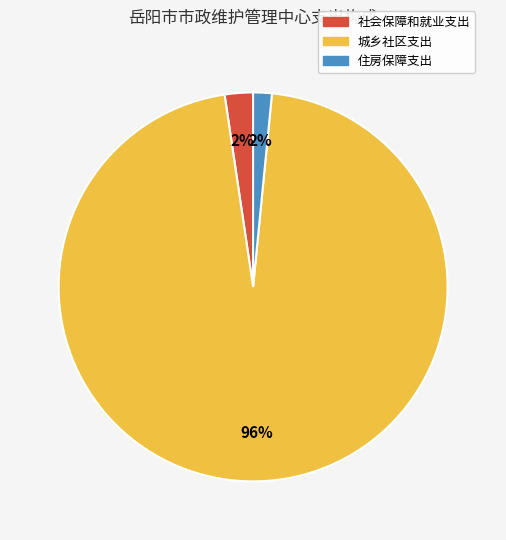

What percentage is the 住房保障支出 slice, to the nearest percent?

2%